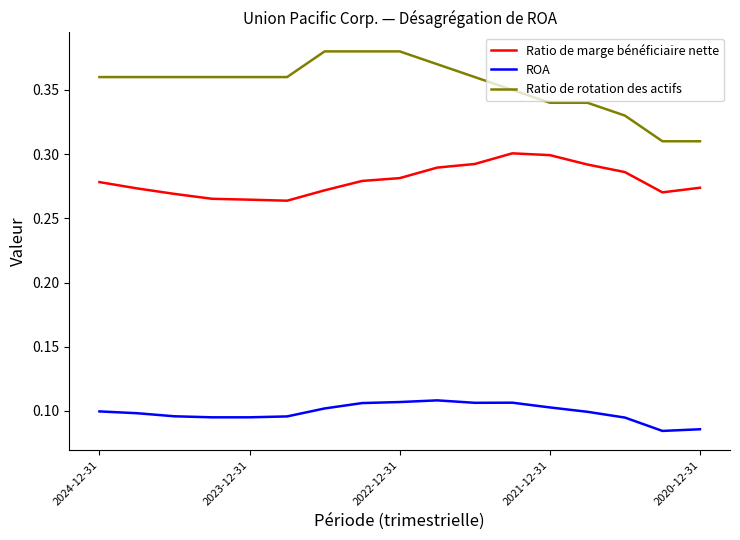

Which series has the widest spread of values?

Ratio de rotation des actifs